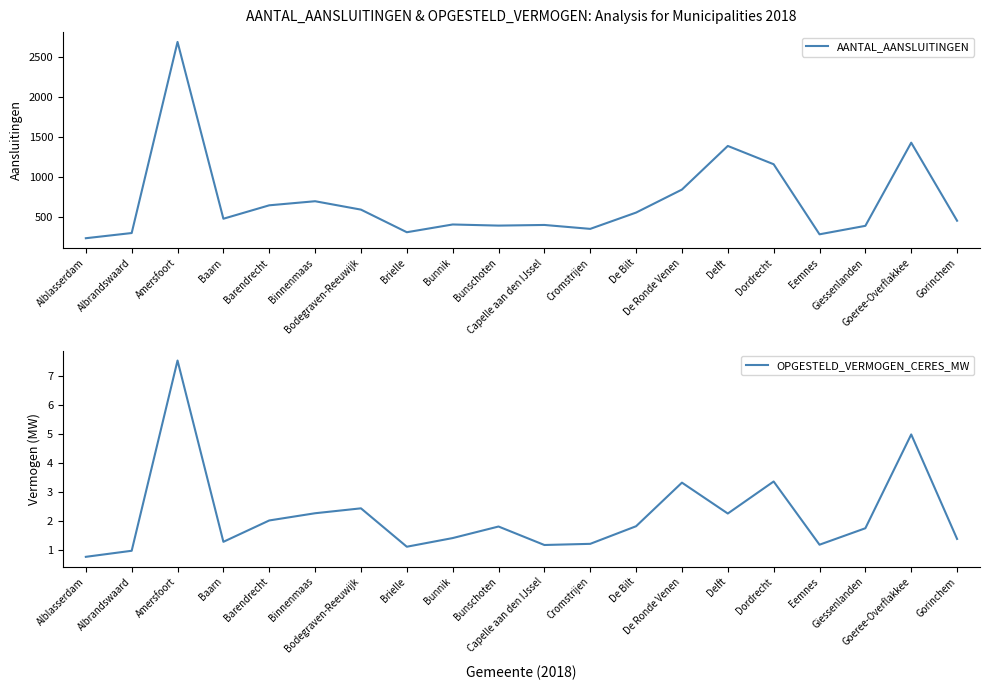

How many interior local peaks does the AANTAL_AANSLUITINGEN series have?

6